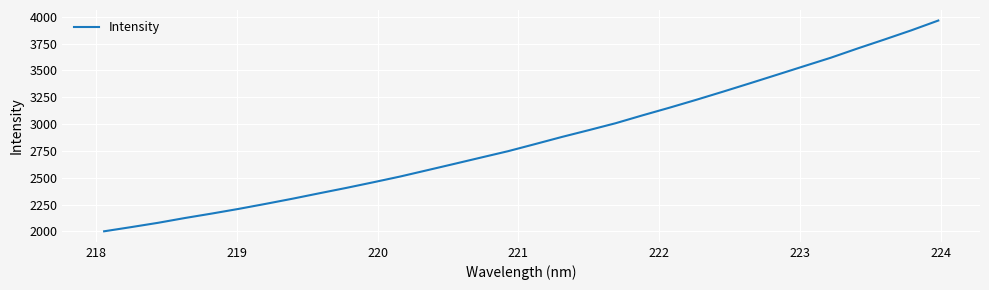

What is the smallest value displayed?

2001.4